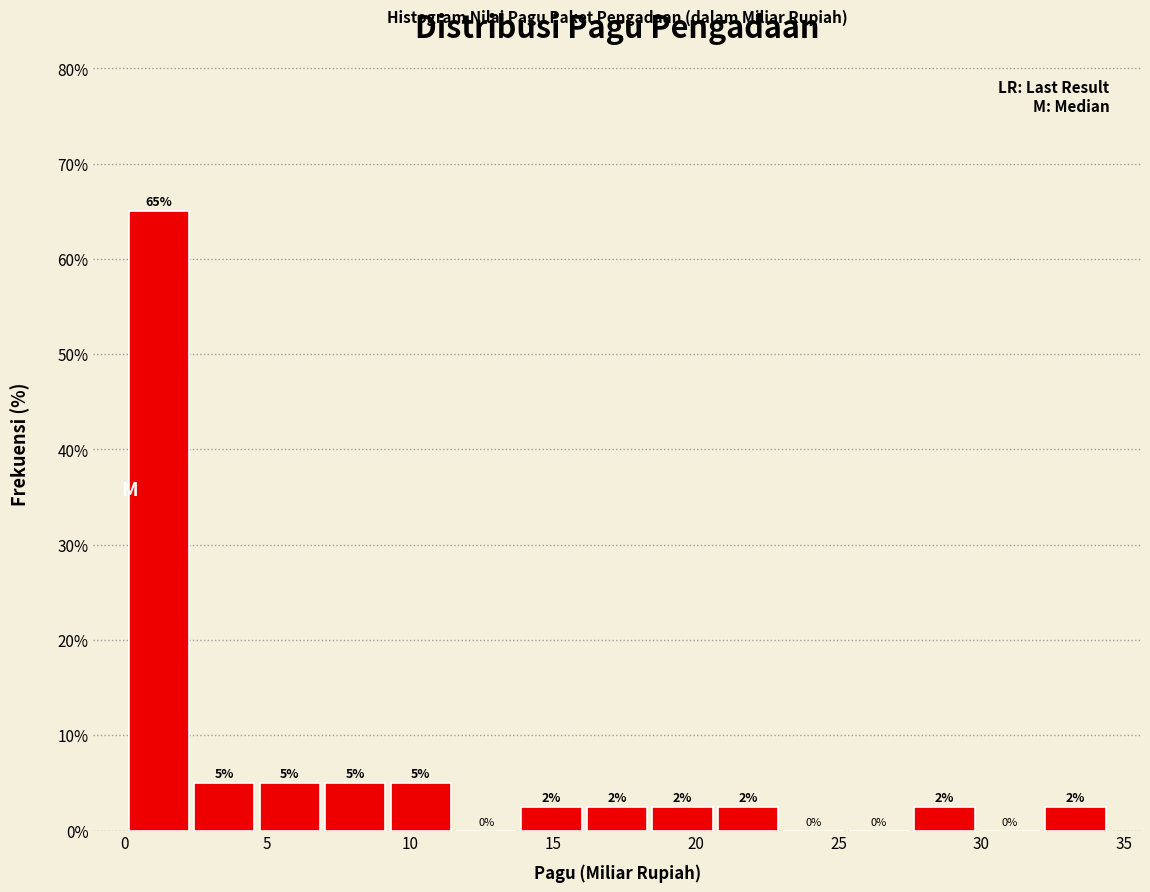

Over which range of the x-axis is the bar tallest?

0.0 to 2.5